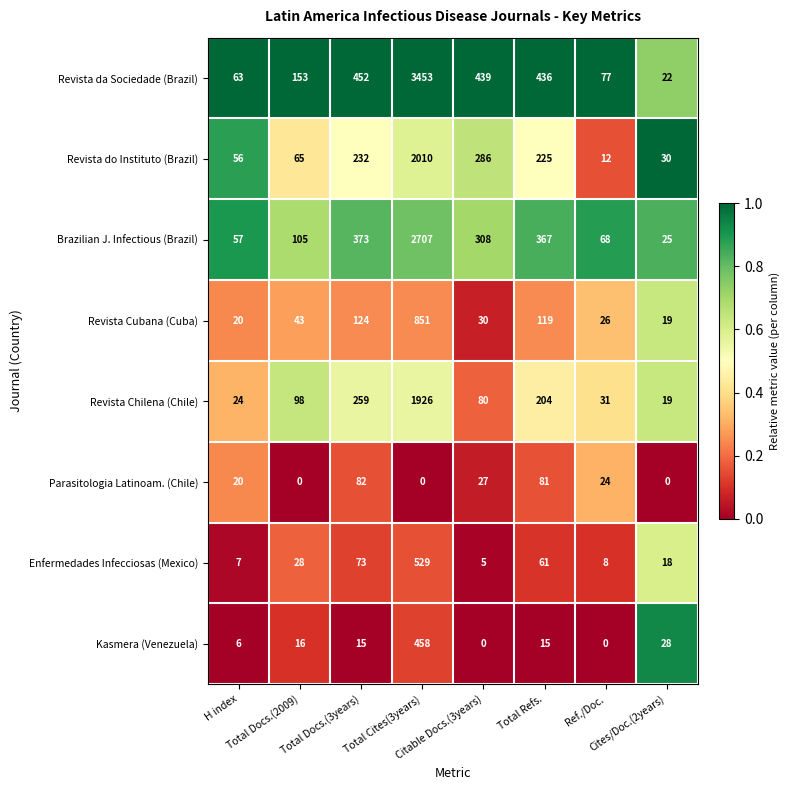

What is the greatest value displayed?

3453